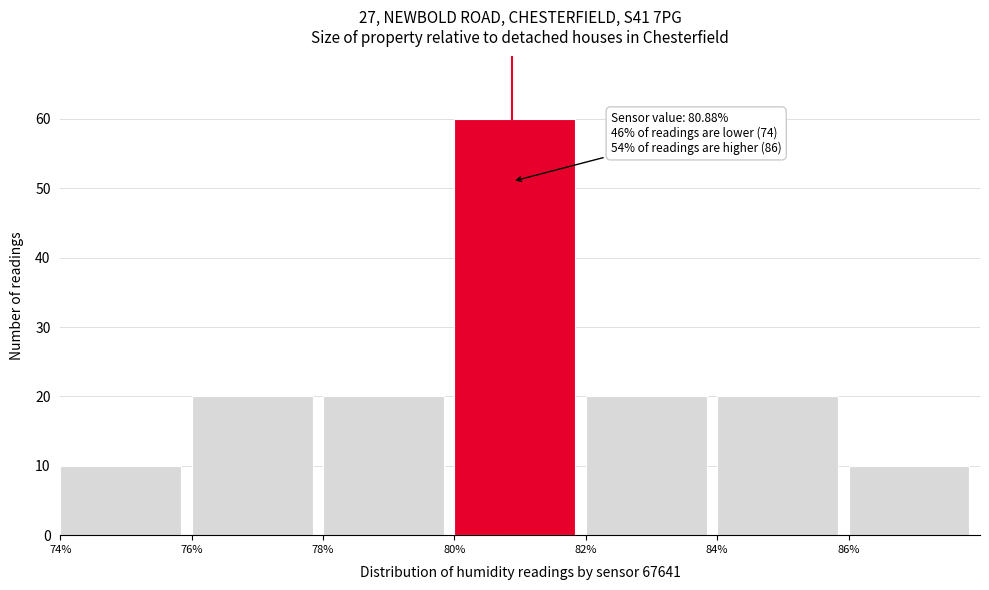

Over which range of the x-axis is the bar tallest?

80 to 82